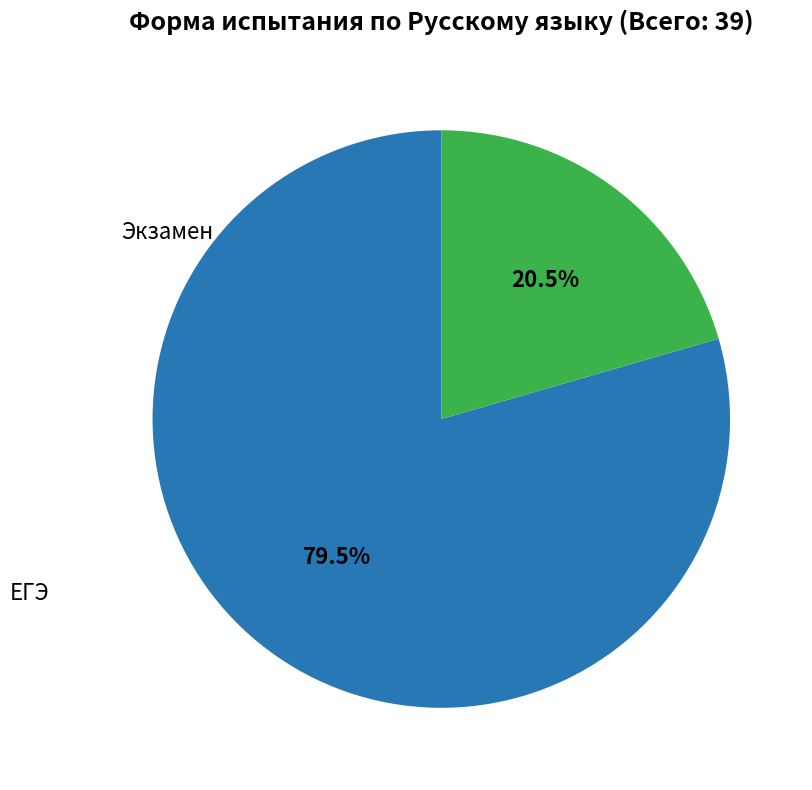

Is there a majority slice in this chart?

Yes